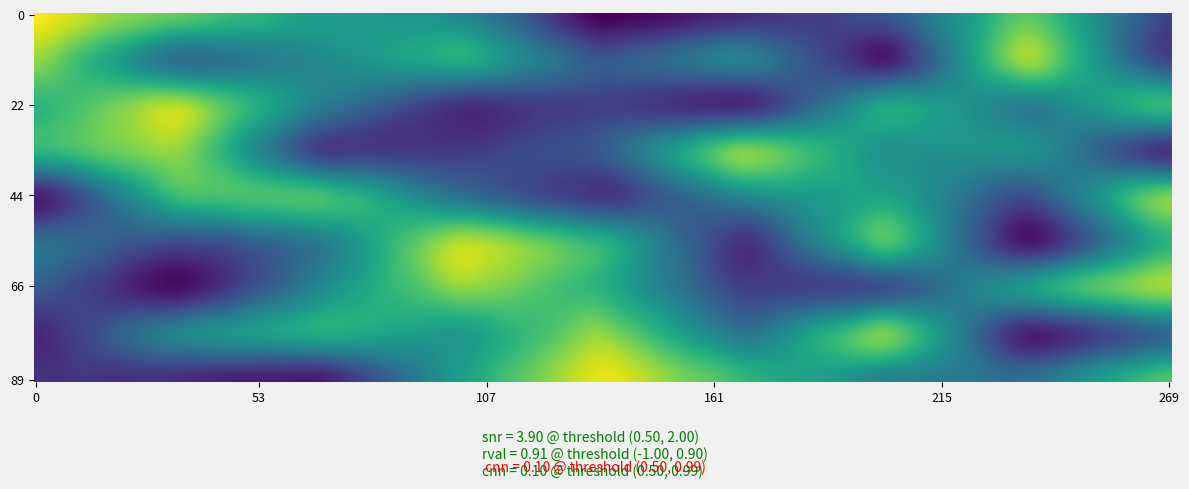

What is the average value of the row6 series?

5